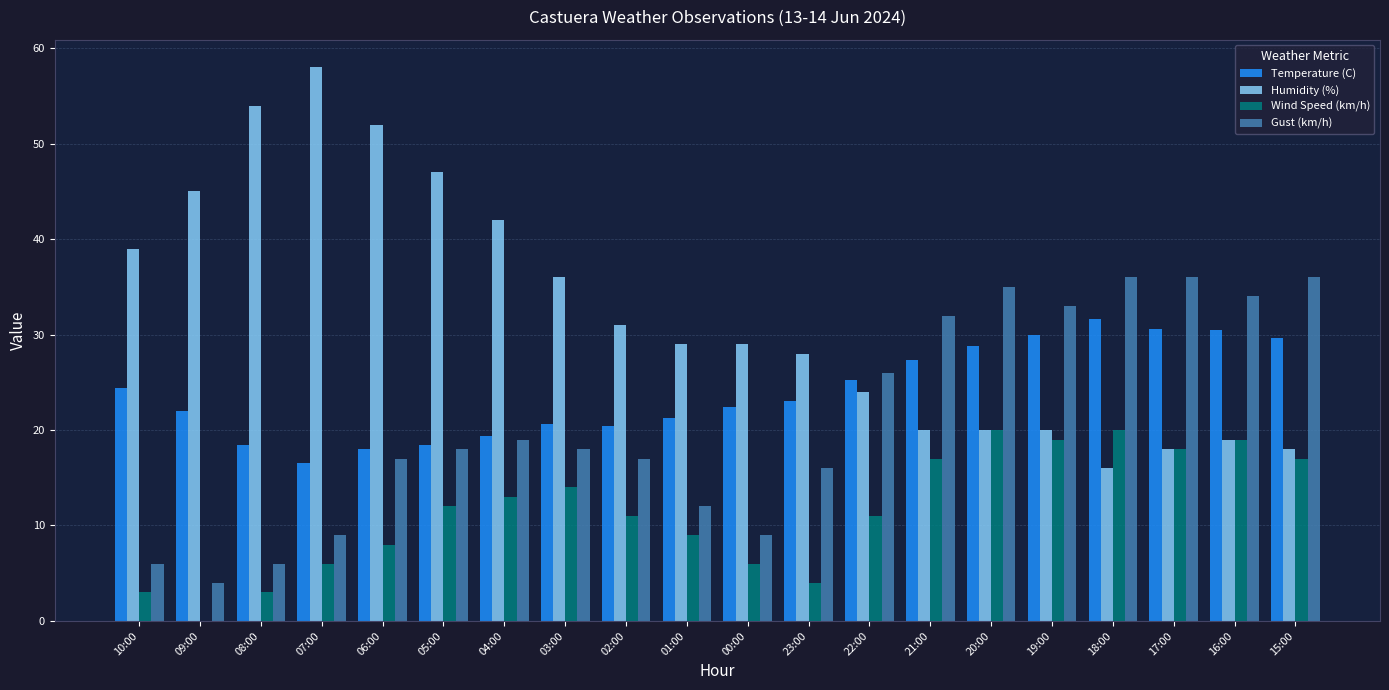

Which series changed the most between 04:00 and 01:00?

Humidity (%)